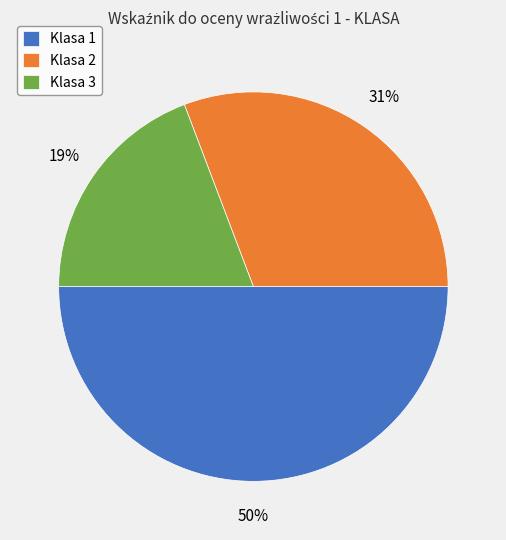

Does Klasa 2 account for over 50% of the chart?

No